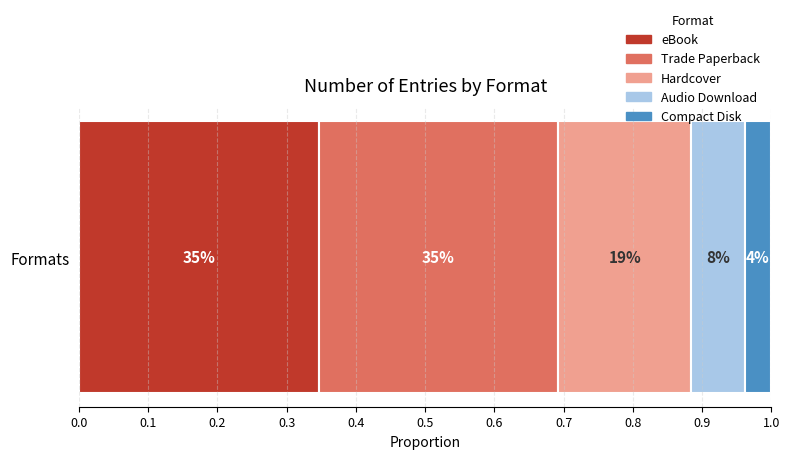

What are all the series names shown in the legend?

eBook, Trade Paperback, Hardcover, Audio Download, Compact Disk